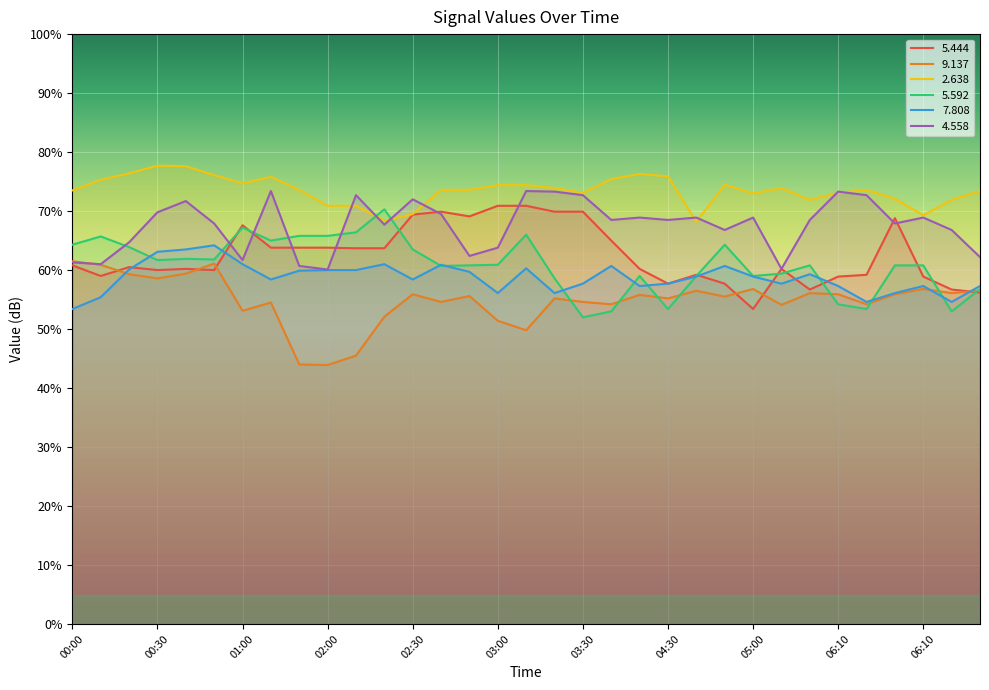

What is the label of the 6th point from the right?

06:10